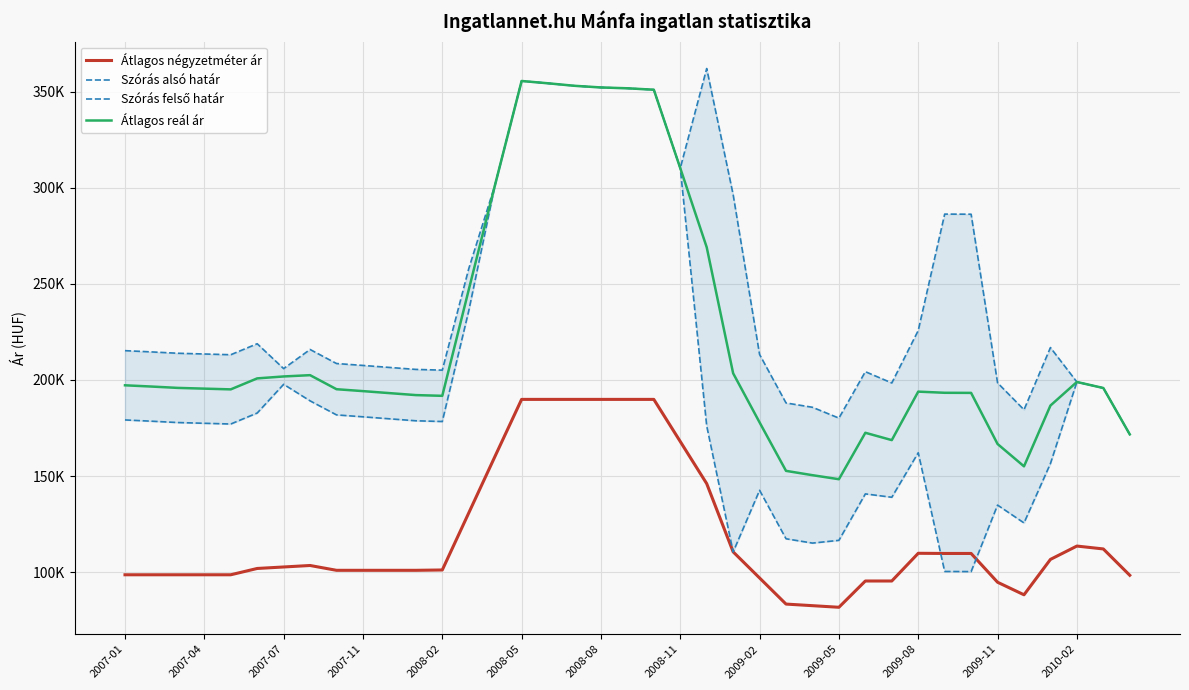

In Átlagos reál ár, how many points are lower than both neighbors (excluding endpoints)?

5